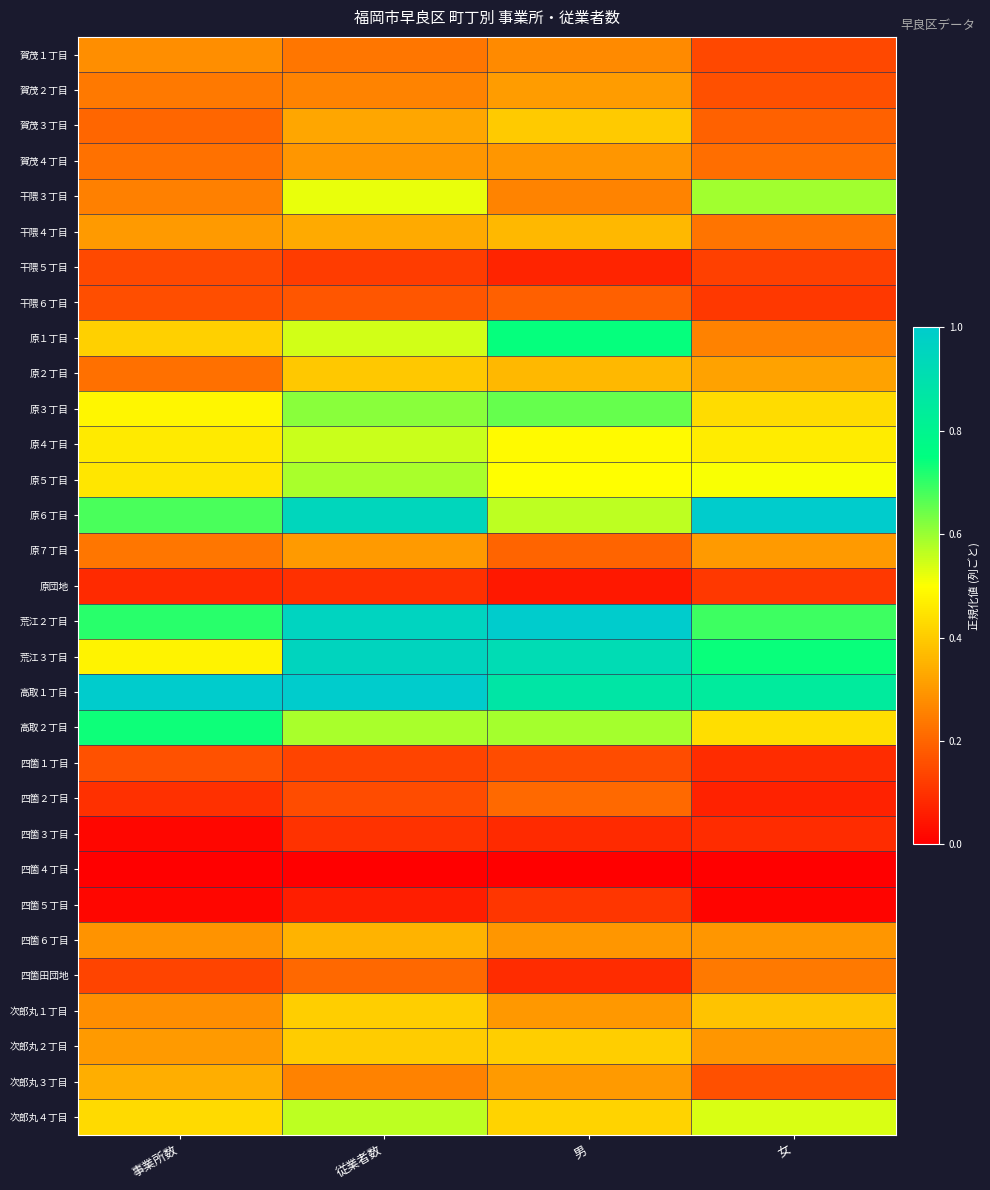

Reading right to left, extract all data points from this chart.

賀茂１丁目: 女=0.1	男=0.3	従業者数=0.2	事業所数=0.3
賀茂２丁目: 女=0.2	男=0.3	従業者数=0.3	事業所数=0.2
賀茂３丁目: 女=0.2	男=0.4	従業者数=0.3	事業所数=0.2
賀茂４丁目: 女=0.2	男=0.3	従業者数=0.3	事業所数=0.2
干隈３丁目: 女=0.6	男=0.3	従業者数=0.5	事業所数=0.3
干隈４丁目: 女=0.2	男=0.4	従業者数=0.3	事業所数=0.3
干隈５丁目: 女=0.1	男=0.1	従業者数=0.1	事業所数=0.1
干隈６丁目: 女=0.1	男=0.2	従業者数=0.2	事業所数=0.2
原１丁目: 女=0.3	男=0.7	従業者数=0.5	事業所数=0.4
原２丁目: 女=0.3	男=0.4	従業者数=0.4	事業所数=0.2
原３丁目: 女=0.4	男=0.7	従業者数=0.6	事業所数=0.5
原４丁目: 女=0.5	男=0.5	従業者数=0.6	事業所数=0.5
原５丁目: 女=0.5	男=0.5	従業者数=0.6	事業所数=0.5
原６丁目: 女=1.0	男=0.6	従業者数=0.9	事業所数=0.7
原７丁目: 女=0.3	男=0.2	従業者数=0.3	事業所数=0.2
原団地: 女=0.1	男=0.0	従業者数=0.1	事業所数=0.1
荒江２丁目: 女=0.7	男=1.0	従業者数=1.0	事業所数=0.7
荒江３丁目: 女=0.7	男=0.9	従業者数=1.0	事業所数=0.5
高取１丁目: 女=0.8	男=0.9	従業者数=1.0	事業所数=1.0
高取２丁目: 女=0.4	男=0.6	従業者数=0.6	事業所数=0.7
四箇１丁目: 女=0.1	男=0.1	従業者数=0.1	事業所数=0.2
四箇２丁目: 女=0.1	男=0.2	従業者数=0.2	事業所数=0.1
四箇３丁目: 女=0.1	男=0.1	従業者数=0.1	事業所数=0.0
四箇４丁目: 女=0.0	男=0.0	従業者数=0.0	事業所数=0.0
四箇５丁目: 女=0.0	男=0.1	従業者数=0.1	事業所数=0.0
四箇６丁目: 女=0.3	男=0.3	従業者数=0.4	事業所数=0.3
四箇田団地: 女=0.2	男=0.1	従業者数=0.2	事業所数=0.1
次郎丸１丁目: 女=0.4	男=0.3	従業者数=0.4	事業所数=0.3
次郎丸２丁目: 女=0.3	男=0.4	従業者数=0.4	事業所数=0.3
次郎丸３丁目: 女=0.2	男=0.3	従業者数=0.3	事業所数=0.3
次郎丸４丁目: 女=0.5	男=0.4	従業者数=0.6	事業所数=0.4